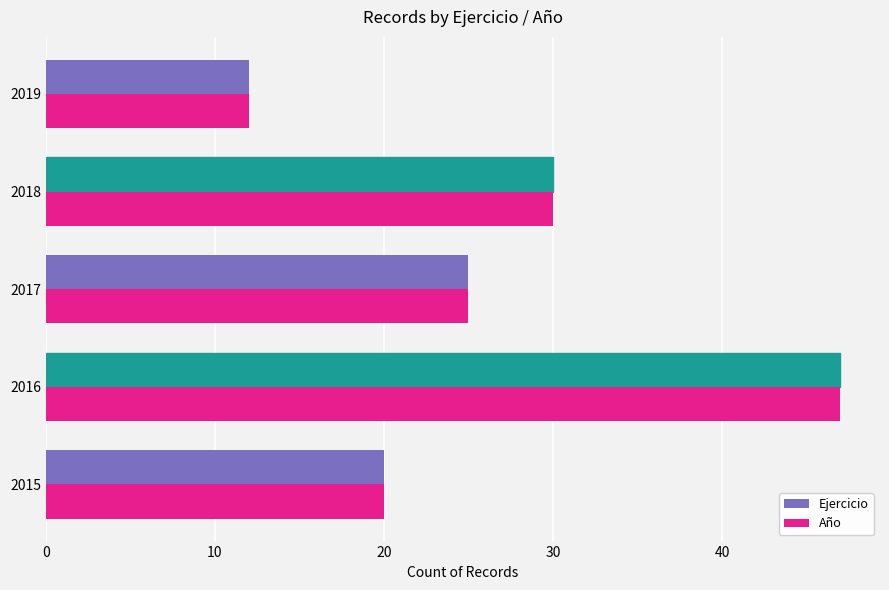

The value of Ejercicio at 2017 is 16. True or false?

False